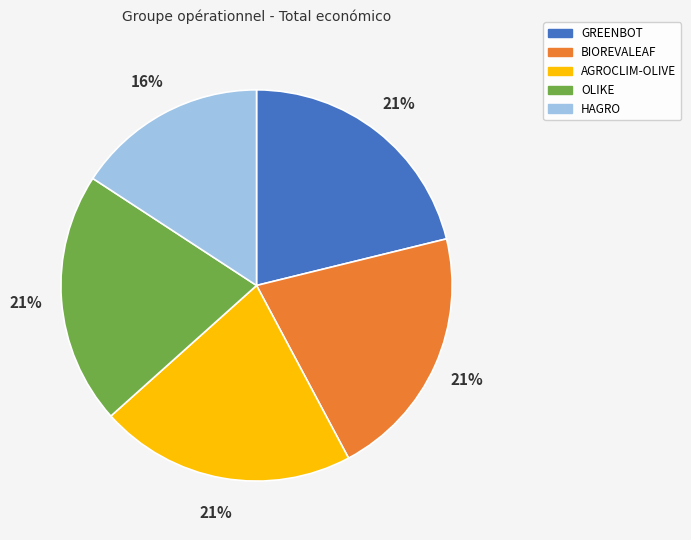

Which has a higher value, BIOREVALEAF or HAGRO?

BIOREVALEAF